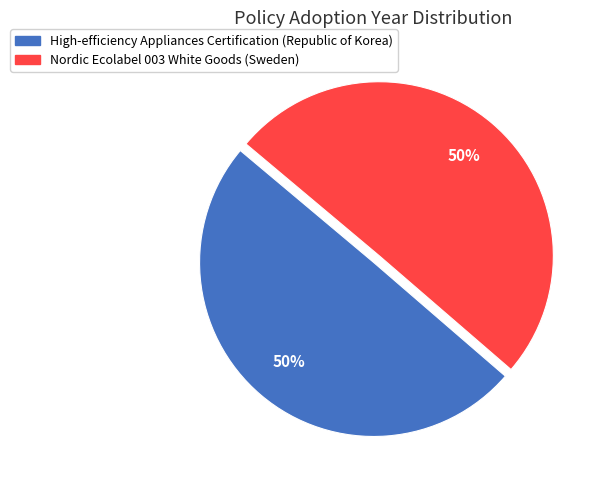

Is it true that Nordic Ecolabel 003 White Goods (Sweden) is 50% of the pie?

True